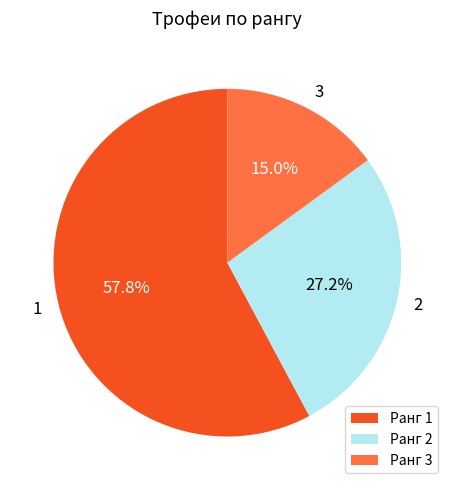

Combined, what portion of the pie is 3 and 1?

72.8%